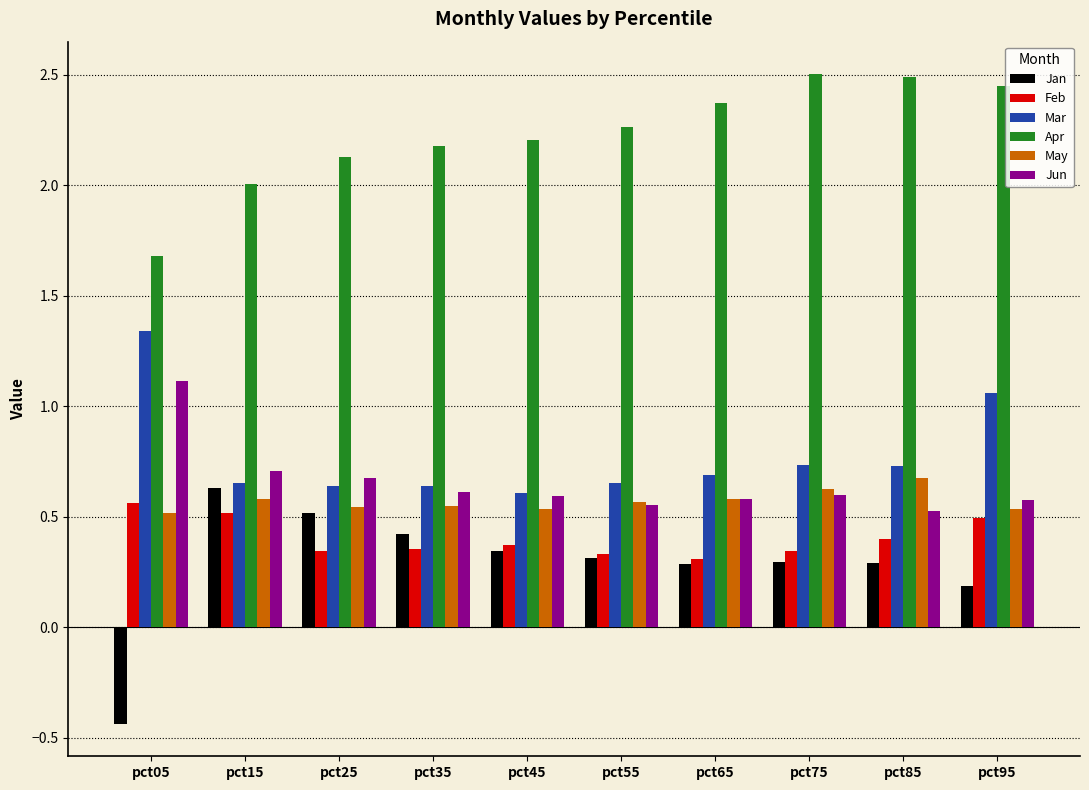

What are all the series names shown in the legend?

Jan, Feb, Mar, Apr, May, Jun